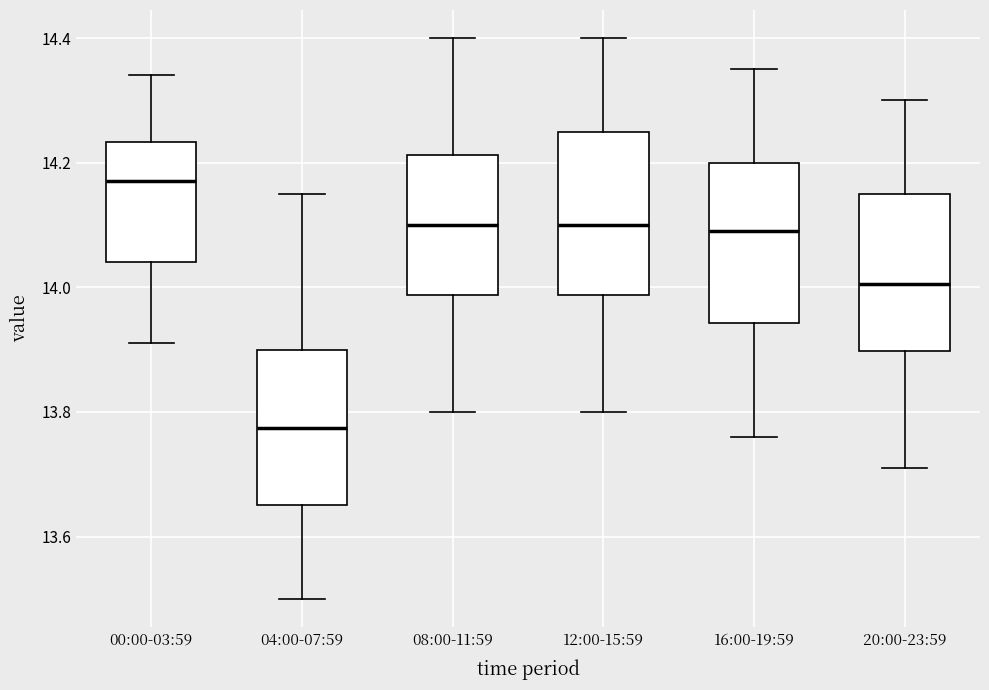

Reading left to right, read every box against the y-axis: the position of its median line, the range the box covers, and the ends of its whiskers. The values are not printed on the chart, so give them approximately, as read against the axis.

00:00-03:59: median 14.18, box 14.04 to 14.24, whiskers 13.92 to 14.34
04:00-07:59: median 13.78, box 13.66 to 13.90, whiskers 13.50 to 14.16
08:00-11:59: median 14.10, box 13.98 to 14.22, whiskers 13.80 to 14.40
12:00-15:59: median 14.10, box 13.98 to 14.26, whiskers 13.80 to 14.40
16:00-19:59: median 14.10, box 13.94 to 14.20, whiskers 13.76 to 14.36
20:00-23:59: median 14.00, box 13.90 to 14.16, whiskers 13.72 to 14.30